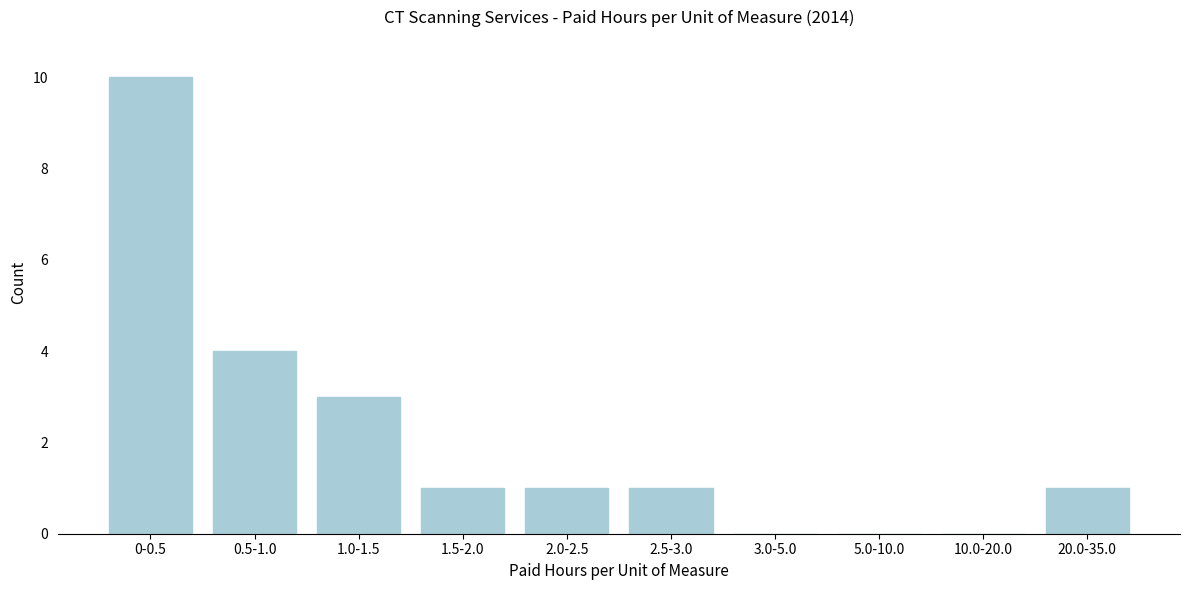

Reading right to left, list all the values displayed in this chart.

20.0-35.0=1	10.0-20.0=0	5.0-10.0=0	3.0-5.0=0	2.5-3.0=1	2.0-2.5=1	1.5-2.0=1	1.0-1.5=3	0.5-1.0=4	0-0.5=10